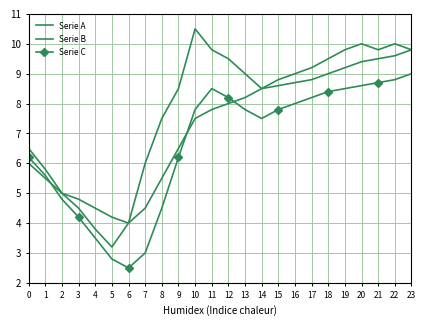

Reading right to left, extract all data points from this chart.

Serie A: 23=9.8	22=10.0	21=9.8	20=10.0	19=9.8	18=9.5	17=9.2	16=9.0	15=8.8	14=8.5	13=9.0	12=9.5	11=9.8	10=10.5	9=8.5	8=7.5	7=6.0	6=4.0	5=3.2	4=3.8	3=4.5	2=5.0	1=5.8	0=6.5
Serie B: 23=9.8	22=9.6	21=9.5	20=9.4	19=9.2	18=9.0	17=8.8	16=8.7	15=8.6	14=8.5	13=8.2	12=8.0	11=7.8	10=7.5	9=6.5	8=5.5	7=4.5	6=4.0	5=4.2	4=4.5	3=4.8	2=5.0	1=5.5	0=6.0
Serie C: 23=9.0	22=8.8	21=8.7	20=8.6	19=8.5	18=8.4	17=8.2	16=8.0	15=7.8	14=7.5	13=7.8	12=8.2	11=8.5	10=7.8	9=6.2	8=4.5	7=3.0	6=2.5	5=2.8	4=3.5	3=4.2	2=4.8	1=5.6	0=6.2